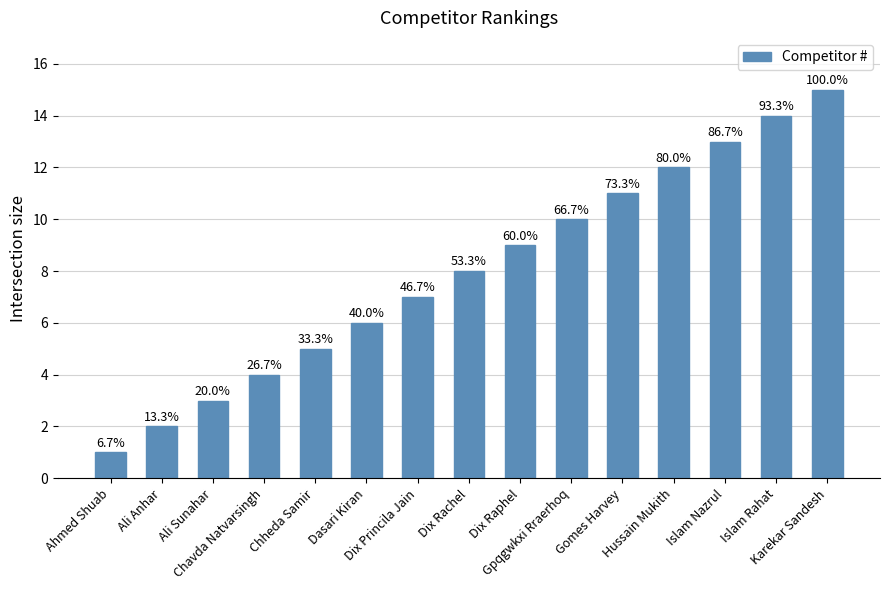

True or false: the data shows 8 at Hussain Mukith.

False